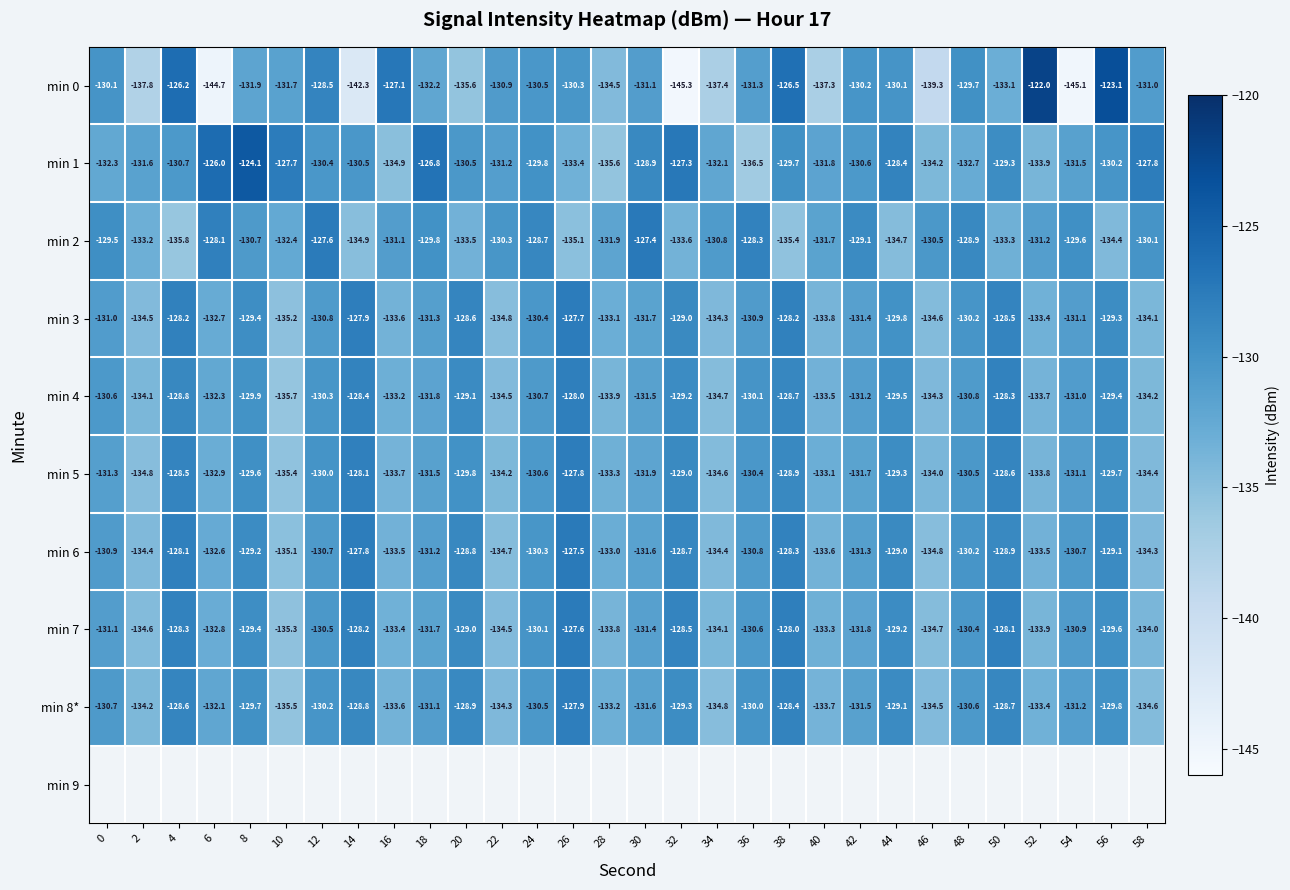

The value of min 5 at 52 is -227.4. True or false?

False